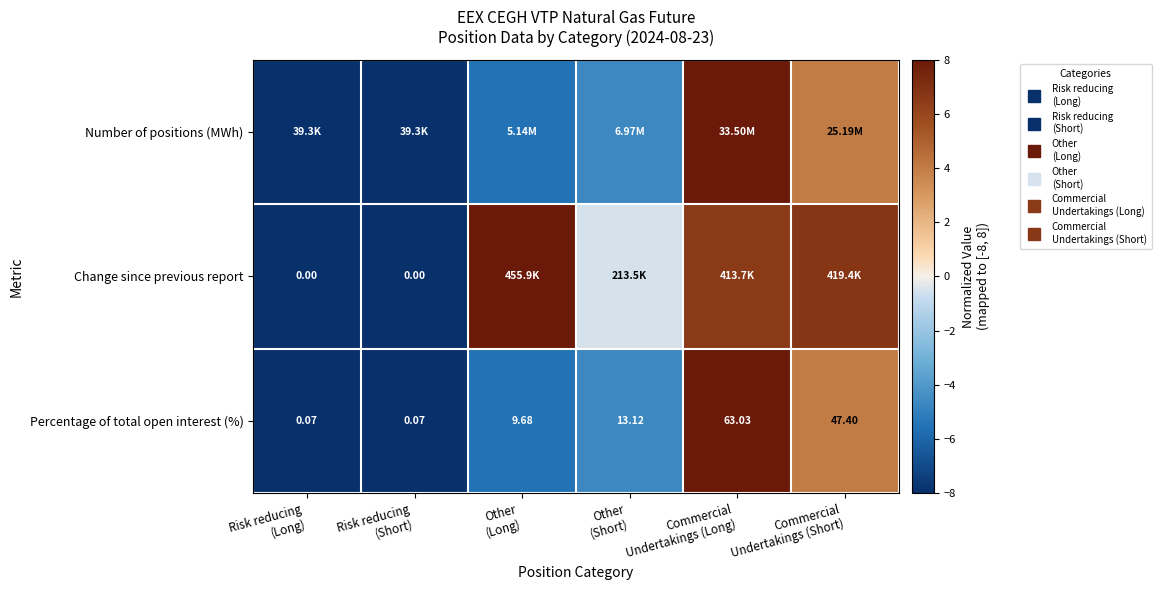

How many distinct data groups are displayed?

3